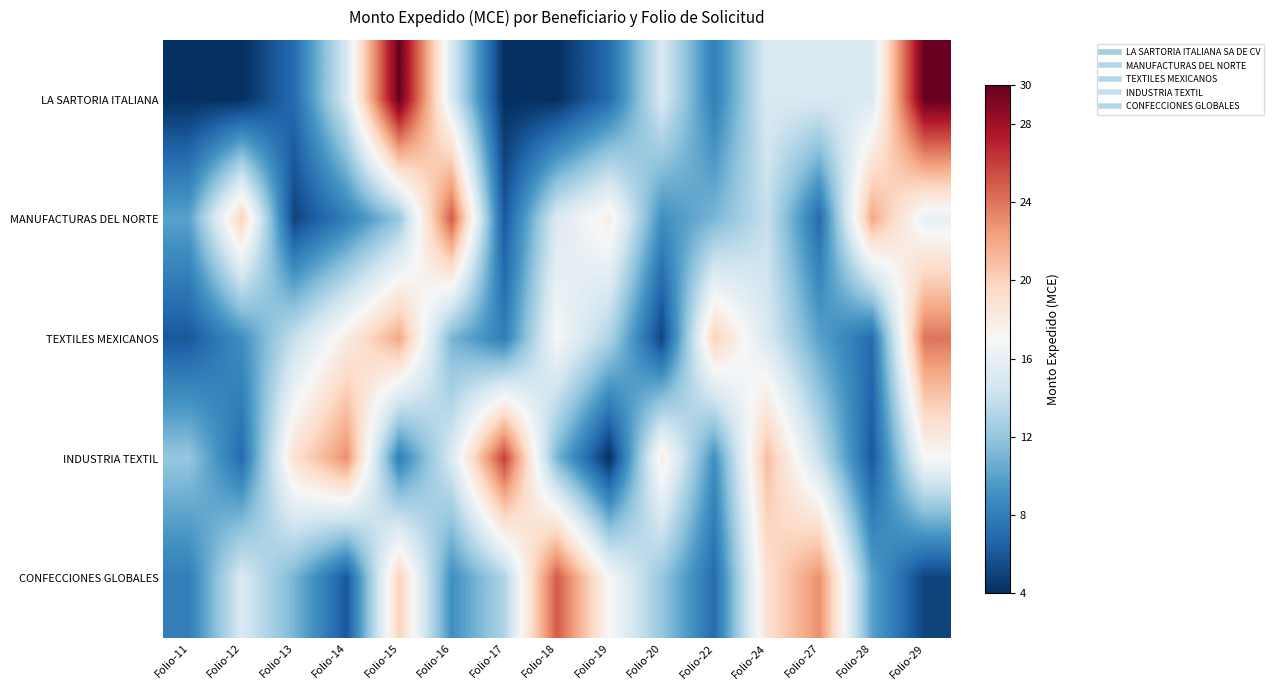

Which has a higher value, Folio-28 or Folio-12?

Folio-28